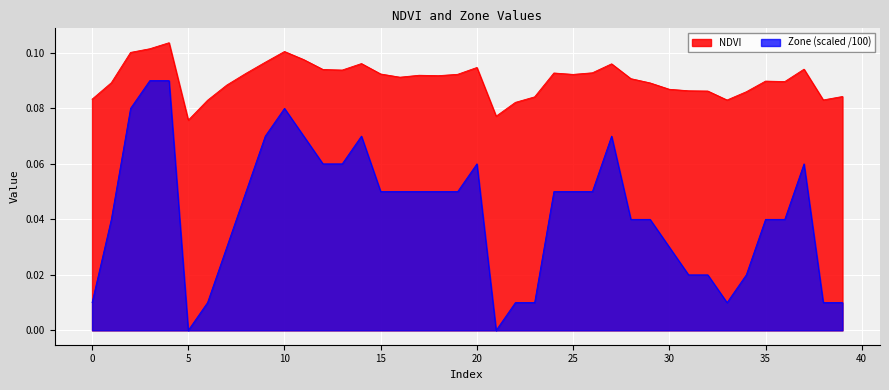

Which has a higher value, 24 or 37?

37